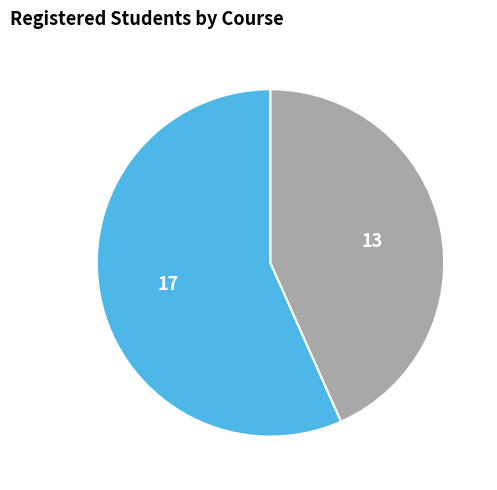

Is there any slice that represents more than half of the pie?

Yes